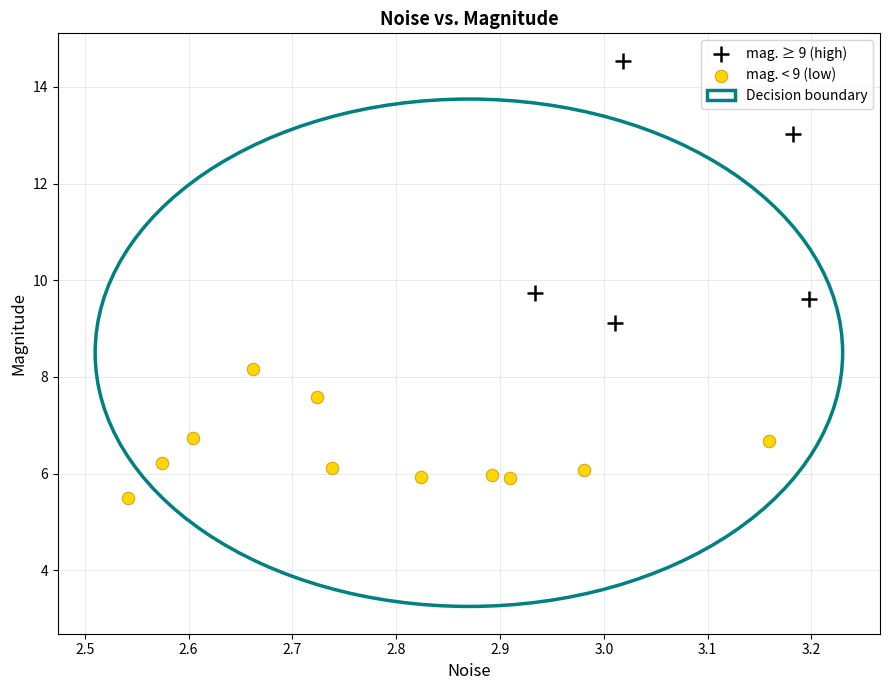

Which series has the largest Y range (max minus min)?

mag. ≥ 9 (high)